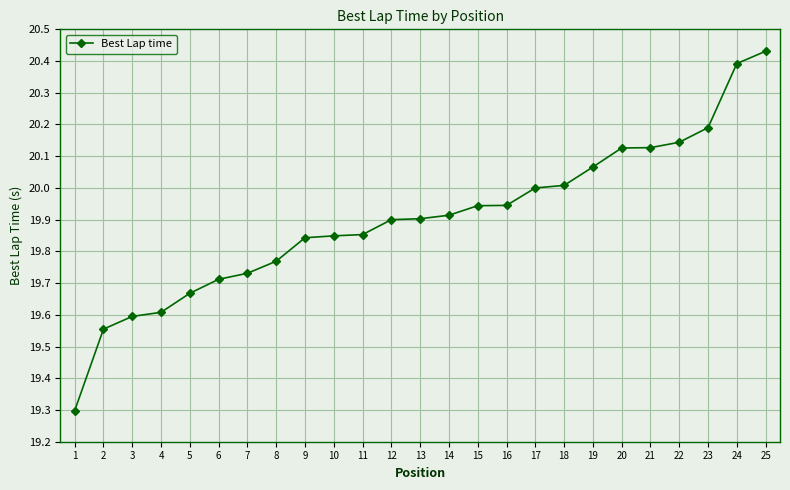

What is the smallest value displayed?

19.3